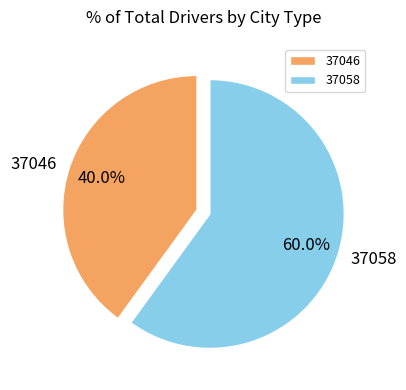

Is it true that 37058 is 60% of the pie?

True